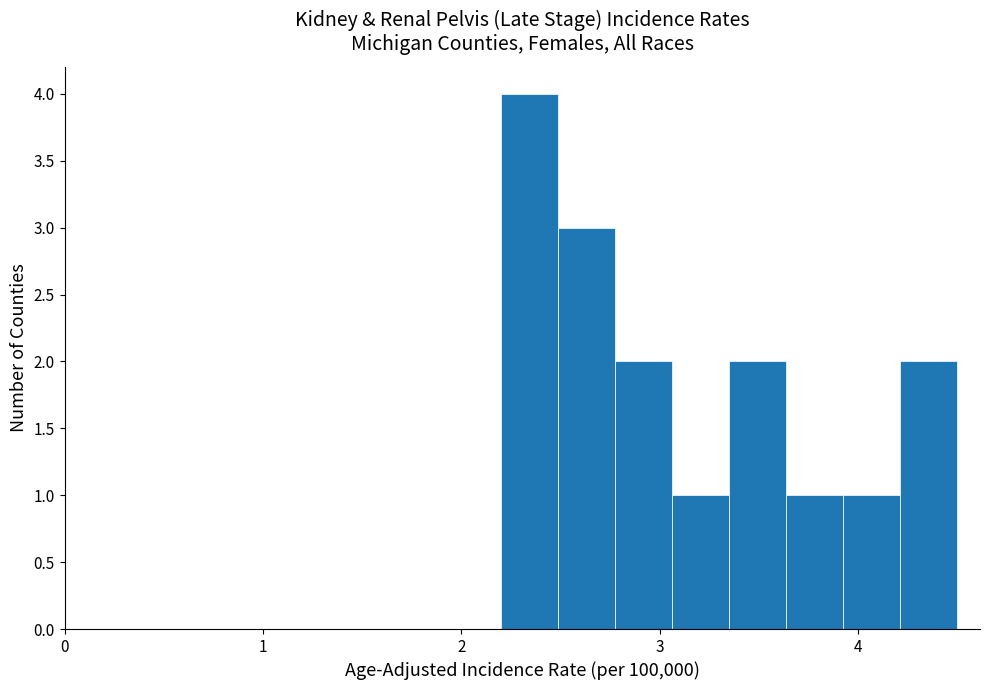

Around what value on the x-axis is the tallest bar? Give the approximate position of its centre, as read against the axis.

2.3